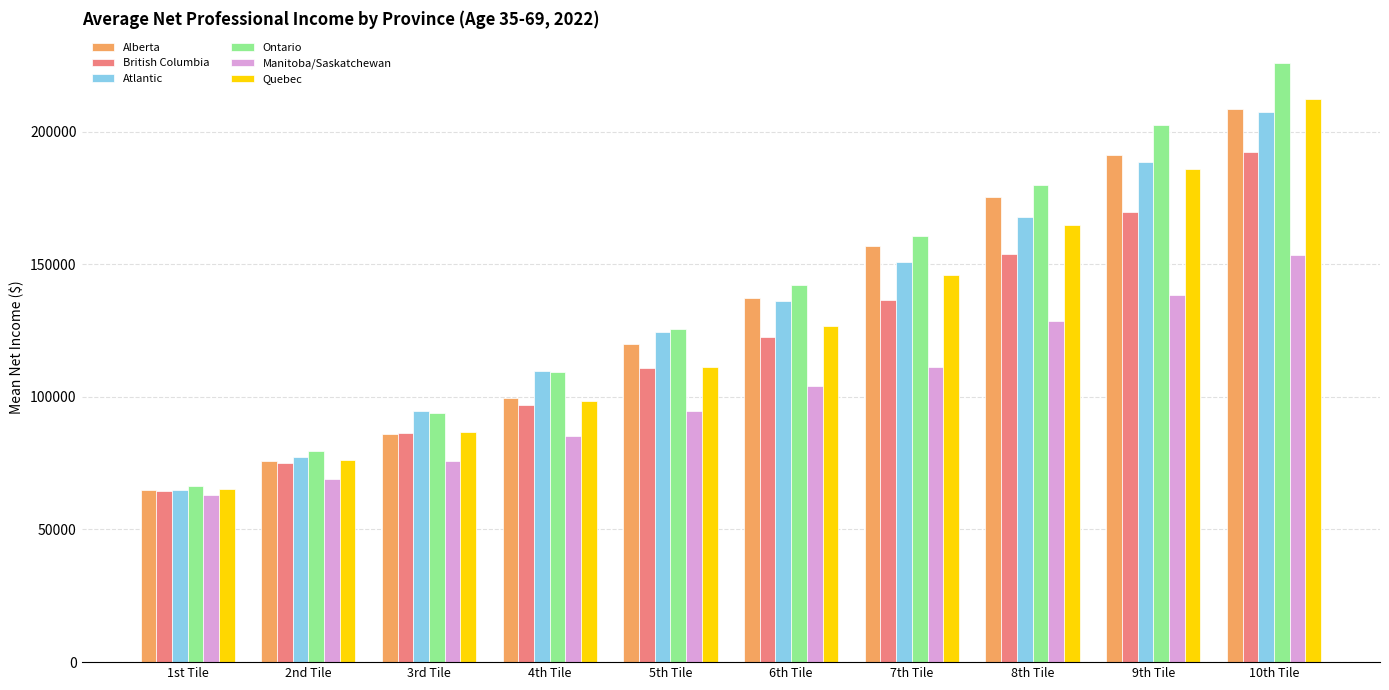

What is the sum of the Alberta values at 2nd Tile and 9th Tile?

267210